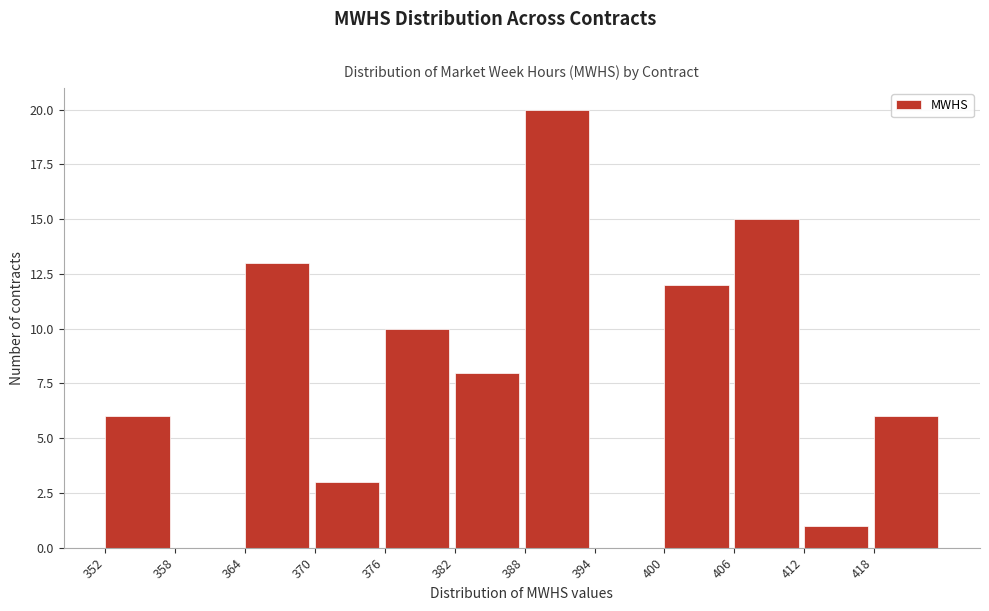

Reading left to right, transcribe this chart: for each bar, give the range it covers on the x-axis and its height. The values are not printed on the chart, so give them approximately, as read against the axis.

352 to 358: 6
358 to 364: 0
364 to 370: 13
370 to 376: 3
376 to 382: 10
382 to 388: 8
388 to 394: 20
394 to 400: 0
400 to 406: 12
406 to 412: 15
412 to 418: 1
418 to 424: 6